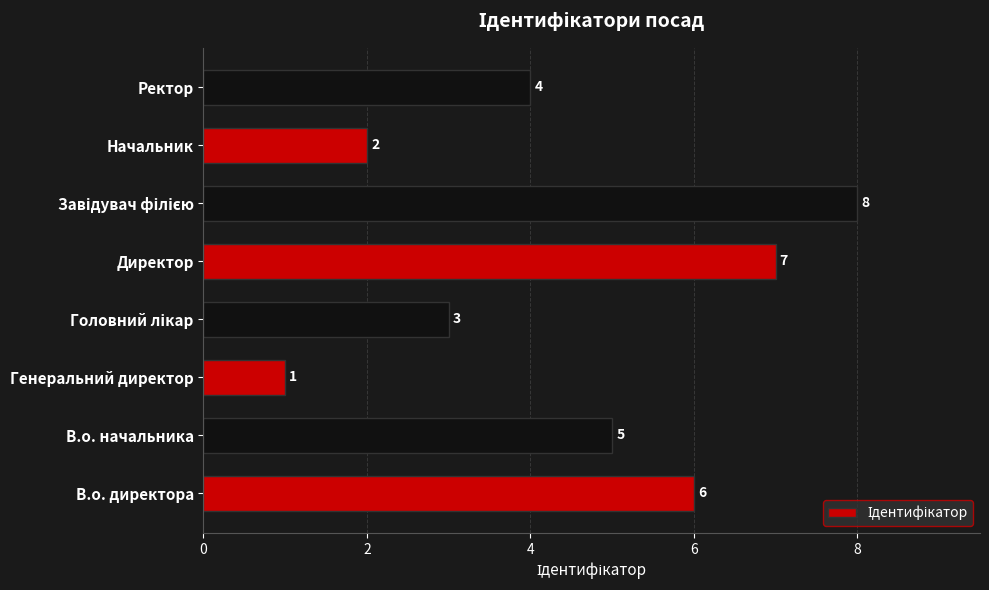

Which has a higher value, Ректор or Генеральний директор?

Ректор